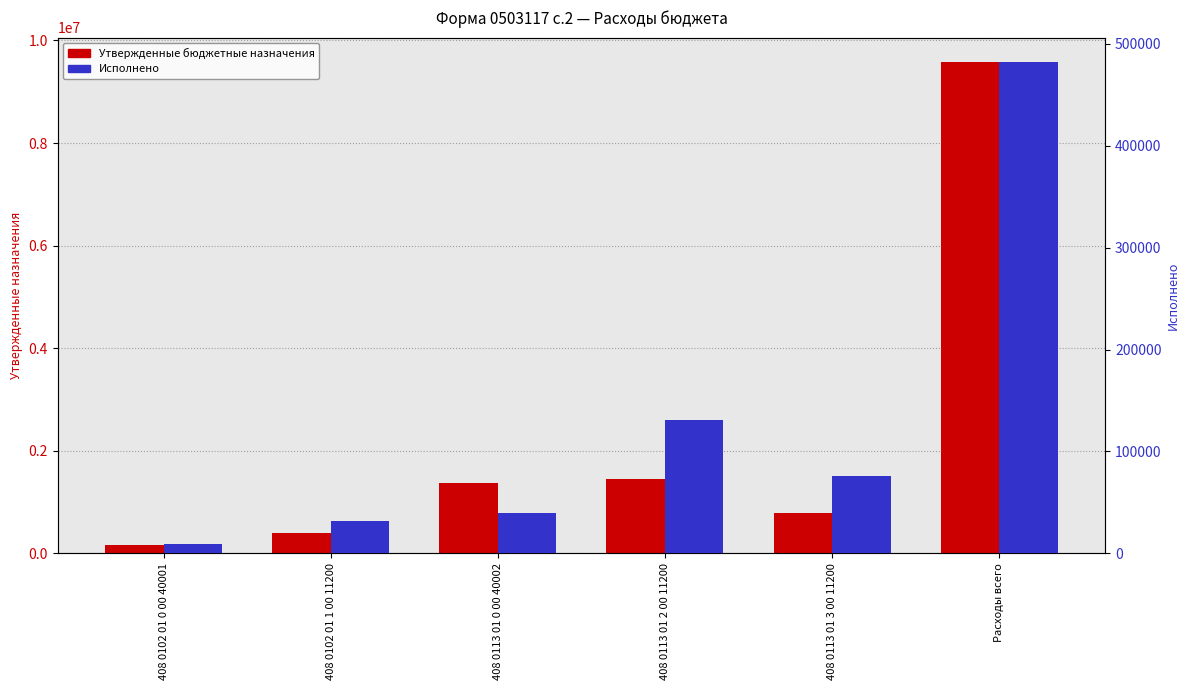

How many groups of bars are there?

6